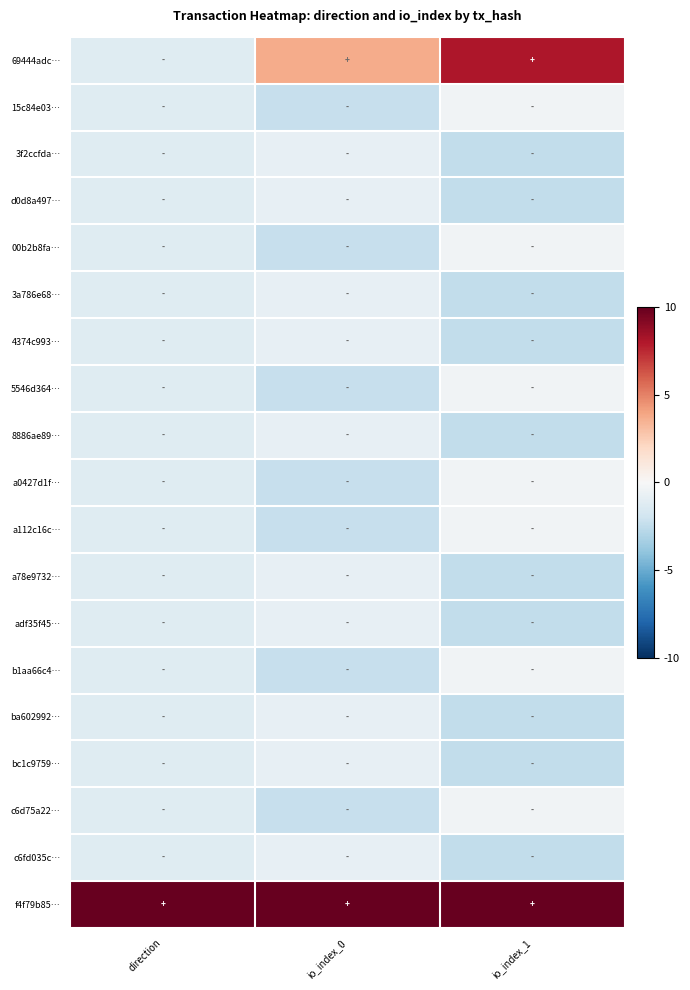

What is the spread (max minus min) of values at direction?

22.4